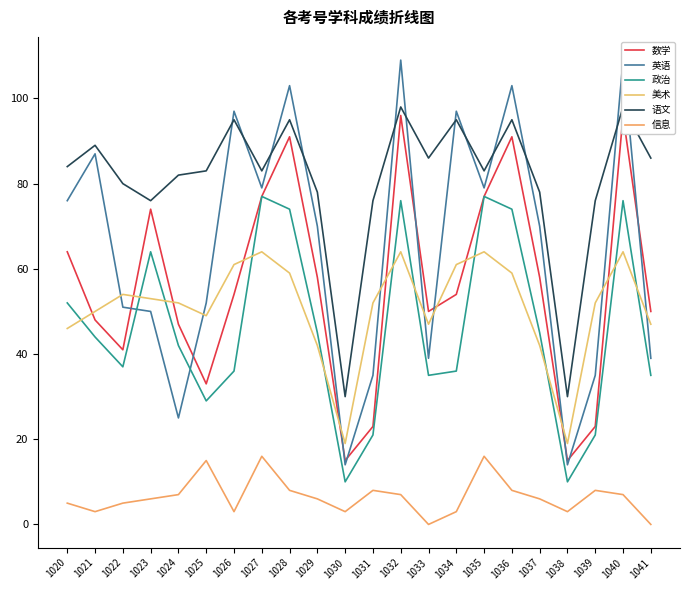

List the labels in order of 信息 value, largest first.

1027, 1035, 1025, 1028, 1031, 1036, 1039, 1024, 1032, 1040, 1023, 1029, 1037, 1020, 1022, 1021, 1026, 1030, 1034, 1038, 1033, 1041